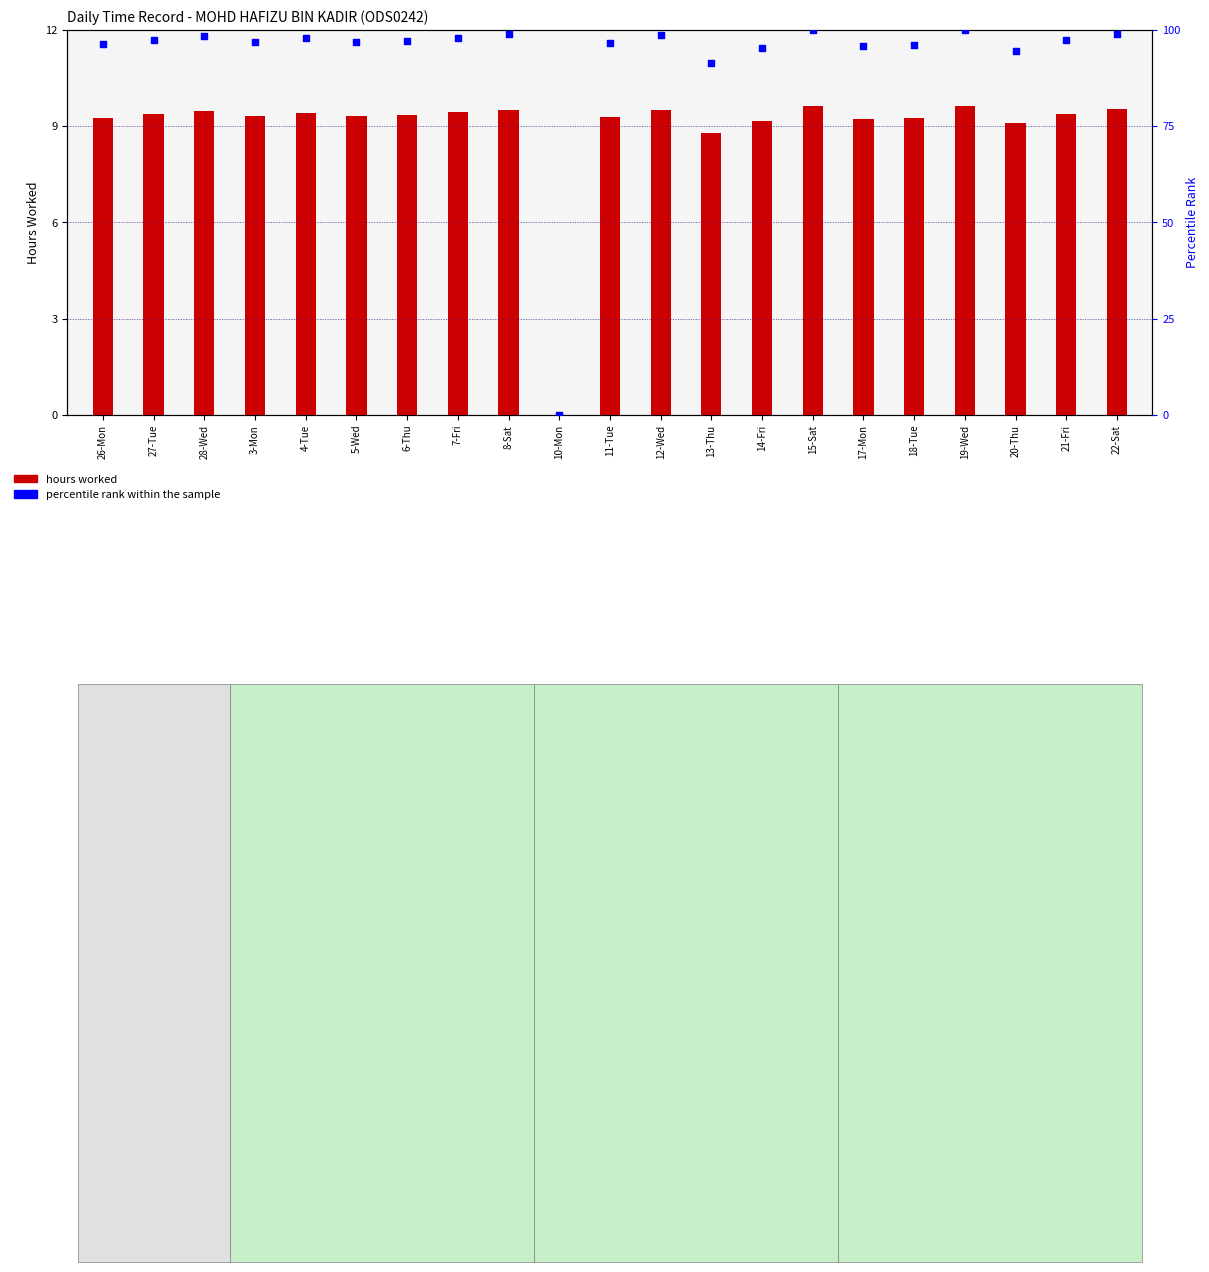

Is the value of percentile rank within the sample at 22-Sat greater than the value of hours worked at 15-Sat?

Yes